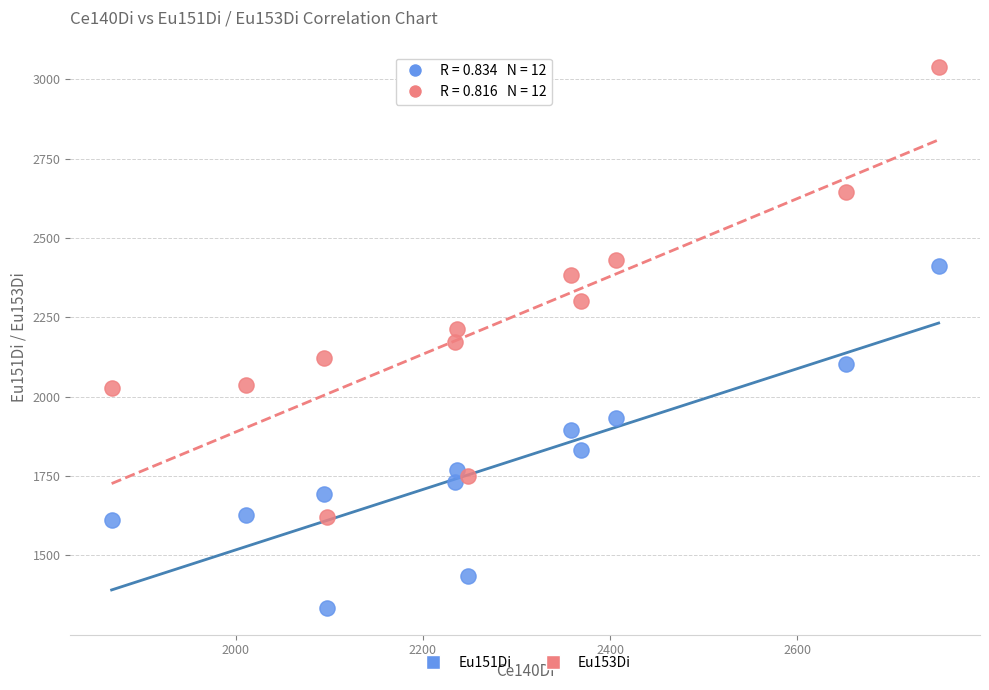

Across all data points, what is the range of Y values (max minus min)?

1704.2